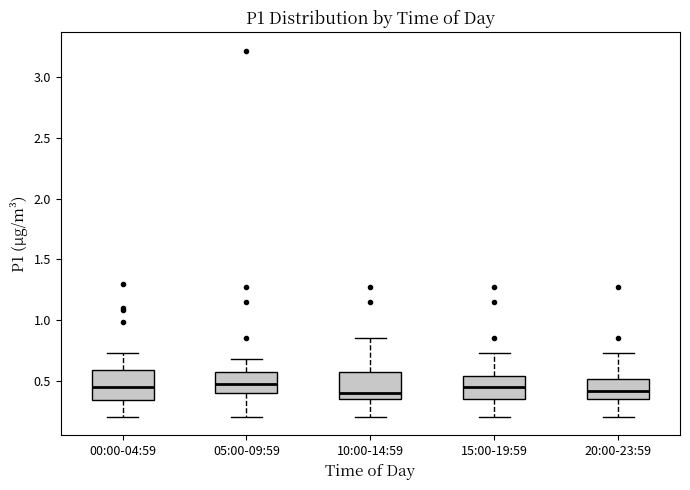

Reading left to right, transcribe this box plot: for each box, give where its median line is, the range the box spans, and where its two whiskers end, as read against the y-axis. The values are not printed on the chart, so give them approximately, as read against the axis.

00:00-04:59: median 0.45, box 0.35 to 0.60, whiskers 0.20 to 0.75
05:00-09:59: median 0.45, box 0.40 to 0.60, whiskers 0.20 to 0.70
10:00-14:59: median 0.40, box 0.35 to 0.60, whiskers 0.20 to 0.85
15:00-19:59: median 0.45, box 0.35 to 0.55, whiskers 0.20 to 0.75
20:00-23:59: median 0.40, box 0.35 to 0.50, whiskers 0.20 to 0.75